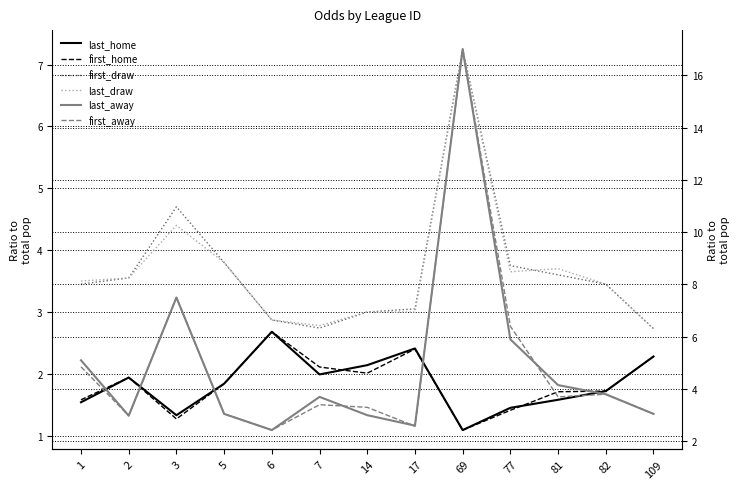

How many data points in last_draw are above 3?

8